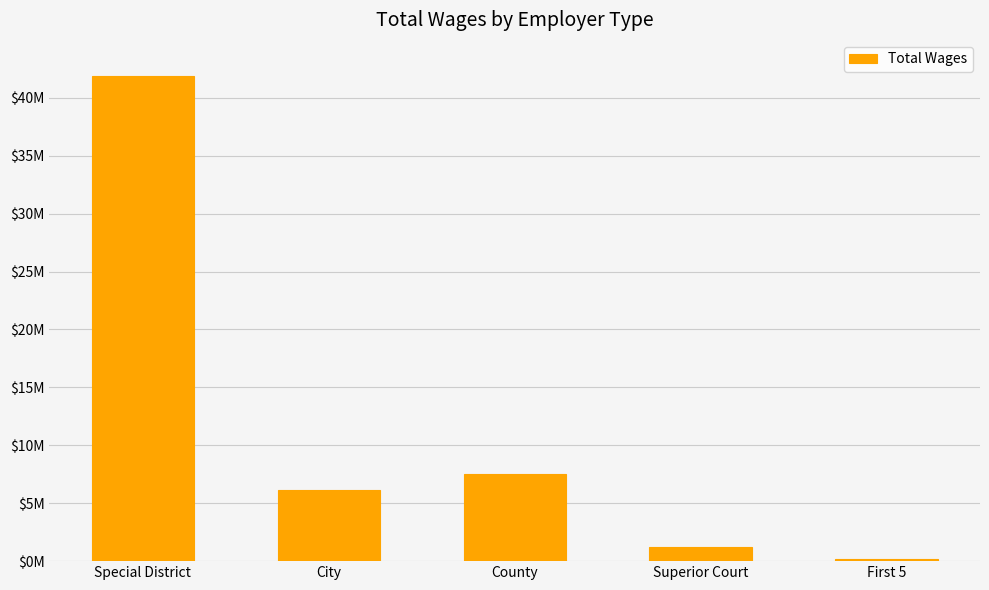

List the labels in order of value, smallest first.

First 5, Superior Court, City, County, Special District